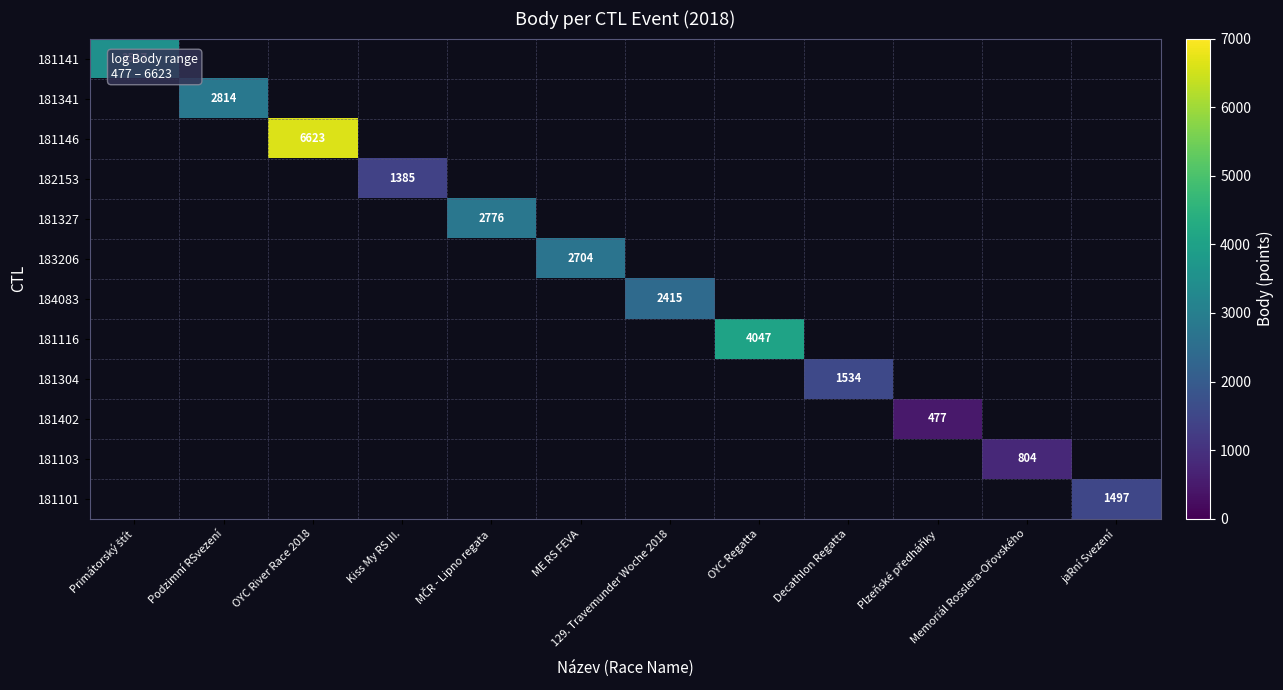

At OYC Regatta, list the series in order from largest to smallest.

181141, 181341, 181146, 182153, 181327, 183206, 184083, 181116, 181304, 181402, 181103, 181101